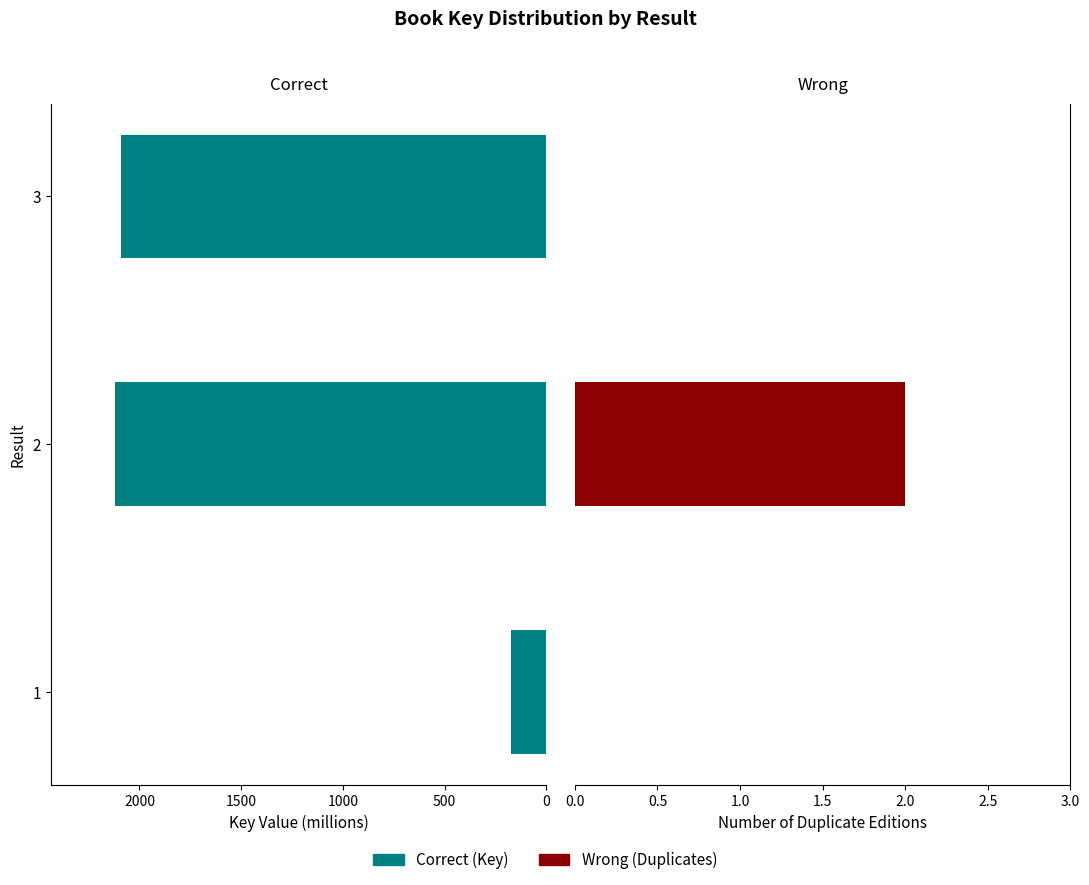

Rank the series by their average value, from lowest to highest.

Duplicate Entries, Key (millions)